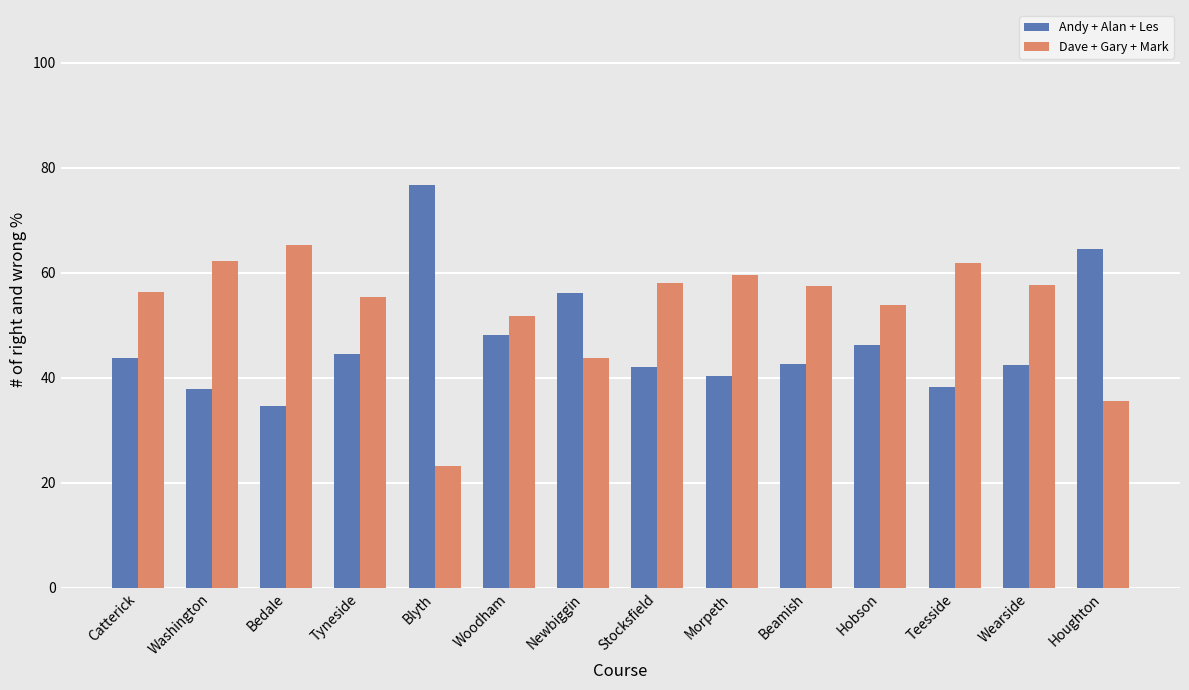

What is the label of the 1st bar from the right?

Houghton